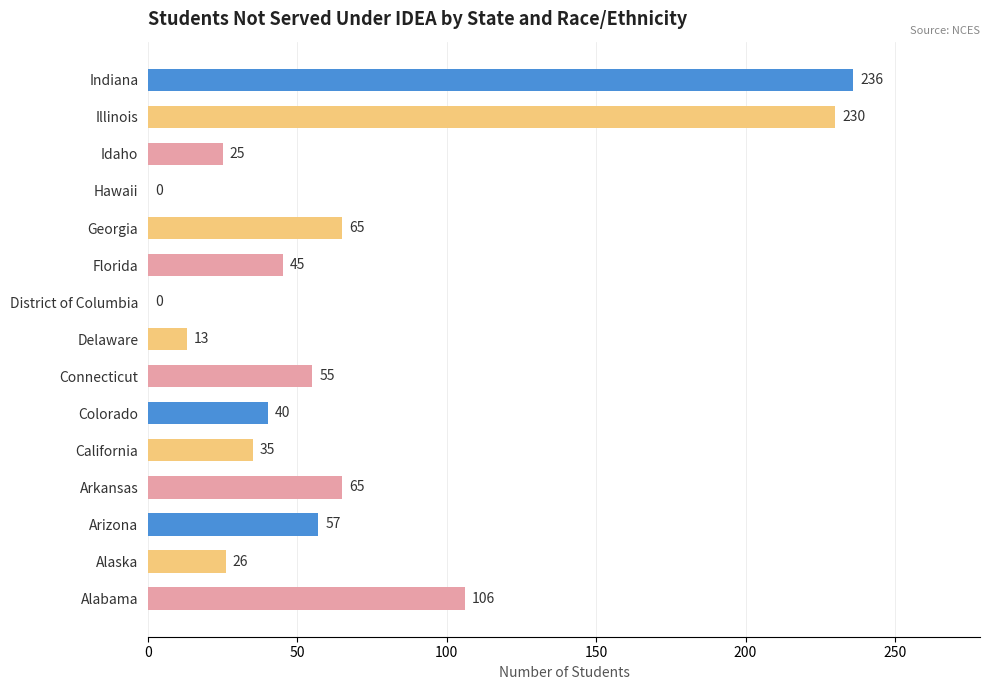

What is the sum of the values at Arkansas and Florida?

110